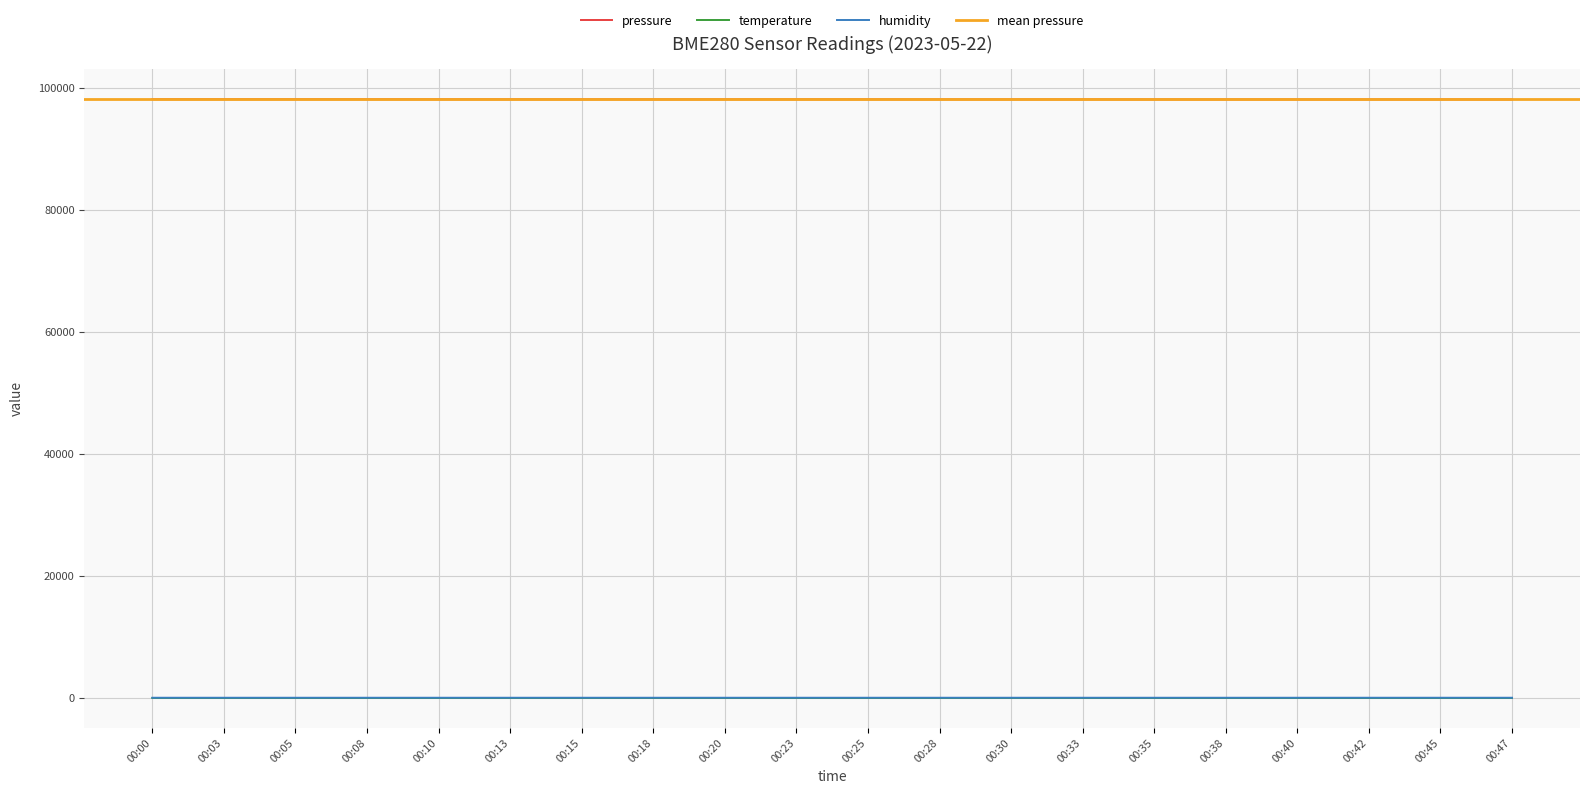

What is the difference between the pressure values at 00:42 and 00:18?

9.6